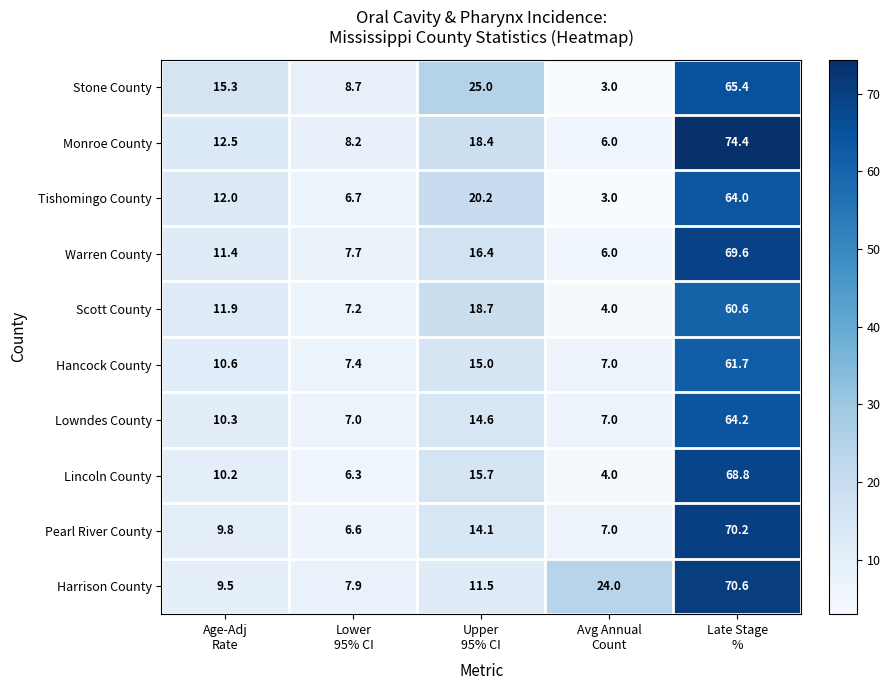

How many categories are shown in the chart?

5